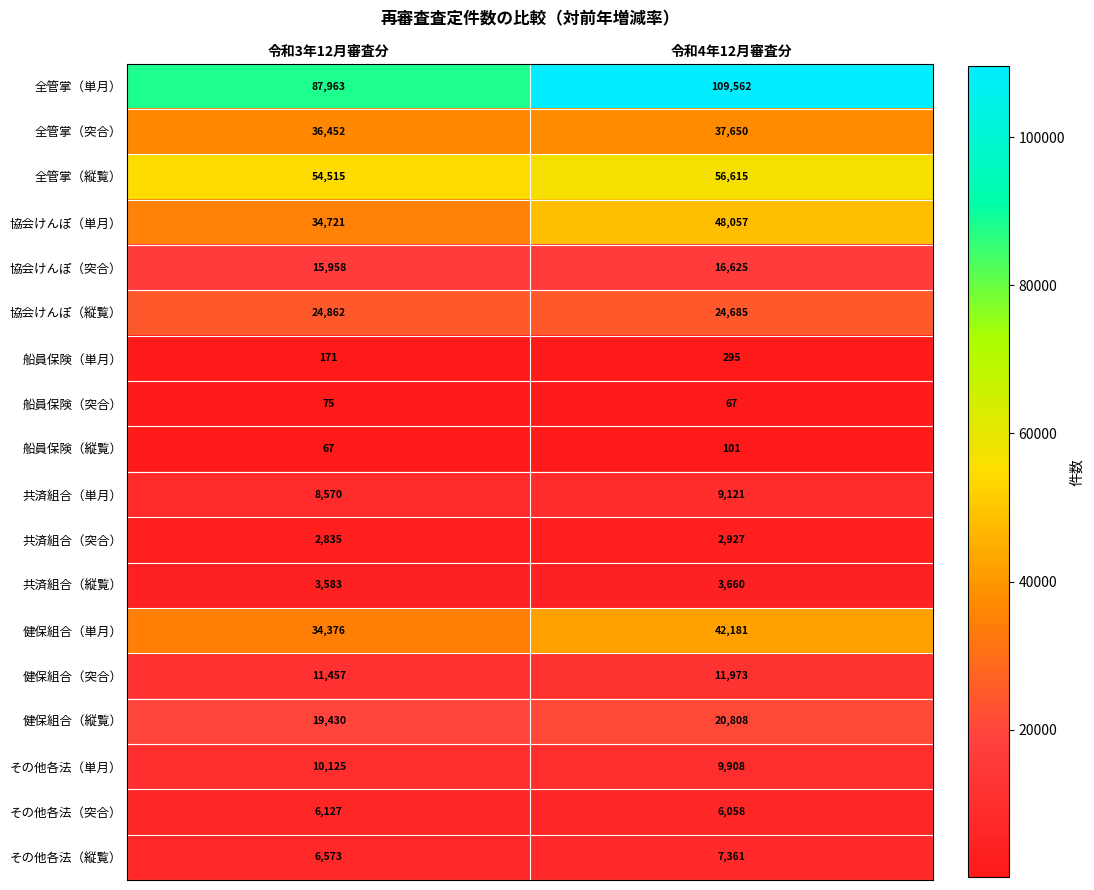

What value does the その他各法（単月） series have at 令和4年12月審査分?

9908